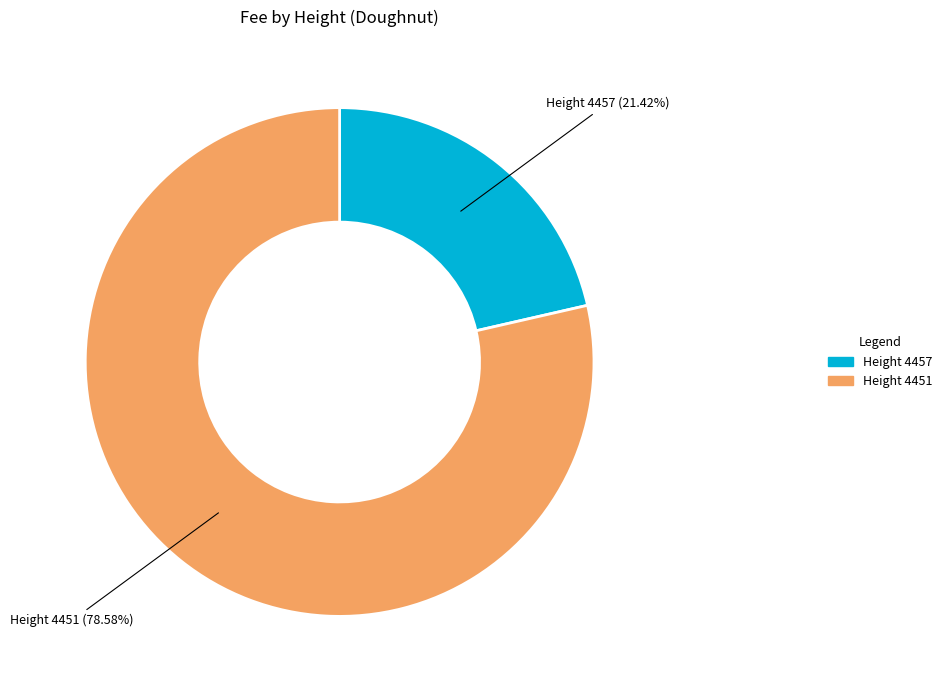

How many segments does this pie chart have?

2